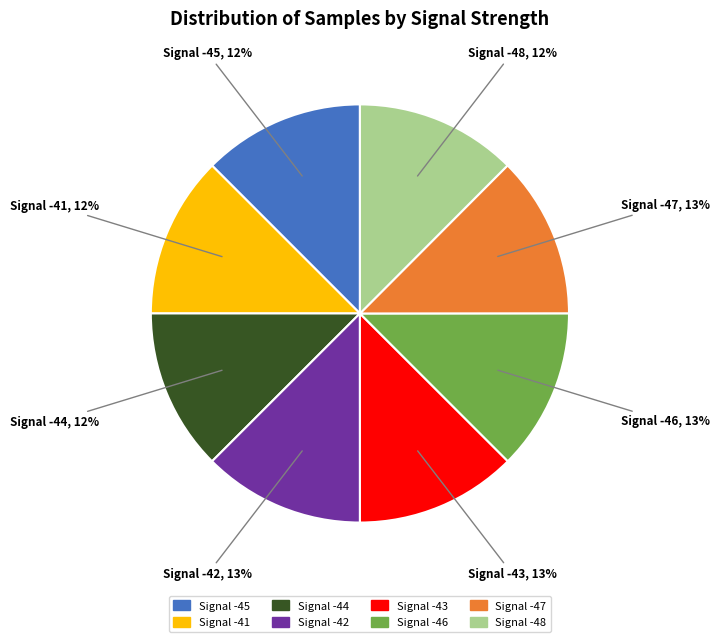

Does Signal -46 account for over 50% of the chart?

No